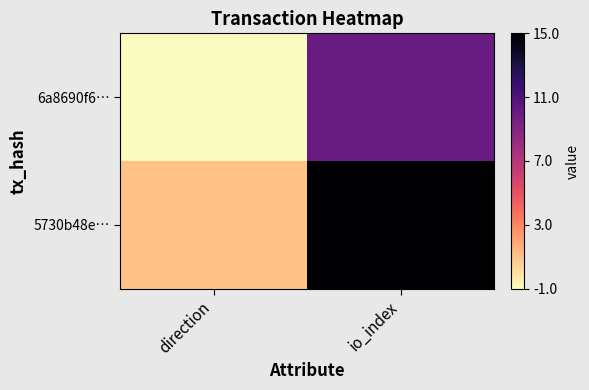

What is the spread (max minus min) of values at direction?

2